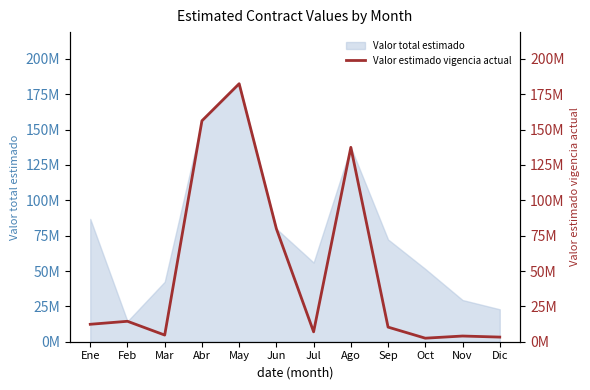

Reading left to right, transcribe all the data shown in this chart.

Ene=12334046	Feb=14456531	Mar=4711470	Abr=156267653	May=182493410	Jun=79890973	Jul=7000000	Ago=137492640	Sep=10331543	Oct=2500000	Nov=4031420	Dic=3278181